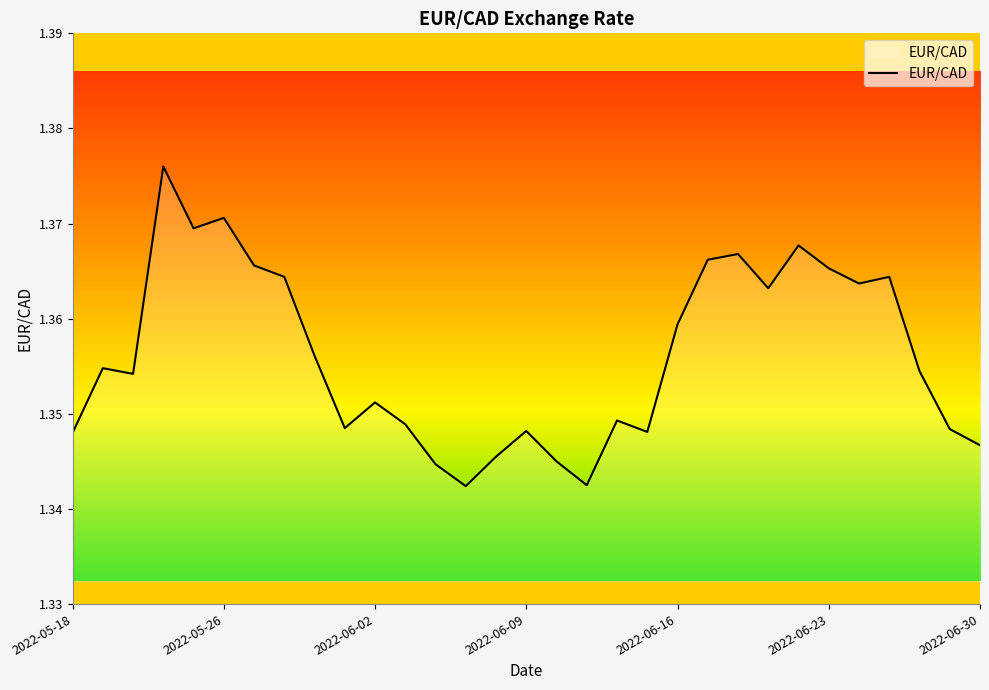

Is it true that the value at 2022-05-18 is 2.3?

False